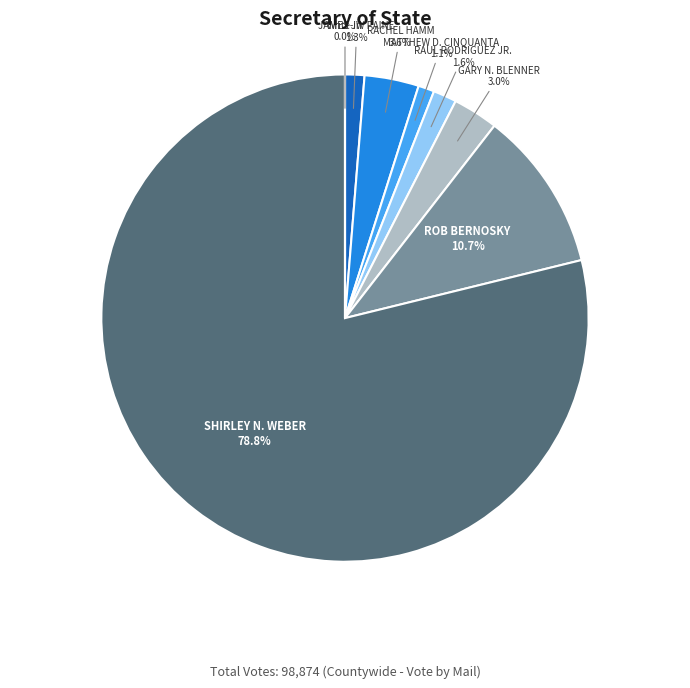

To the nearest percent, what is the difference between the largest and smallest slice percentages?

79%